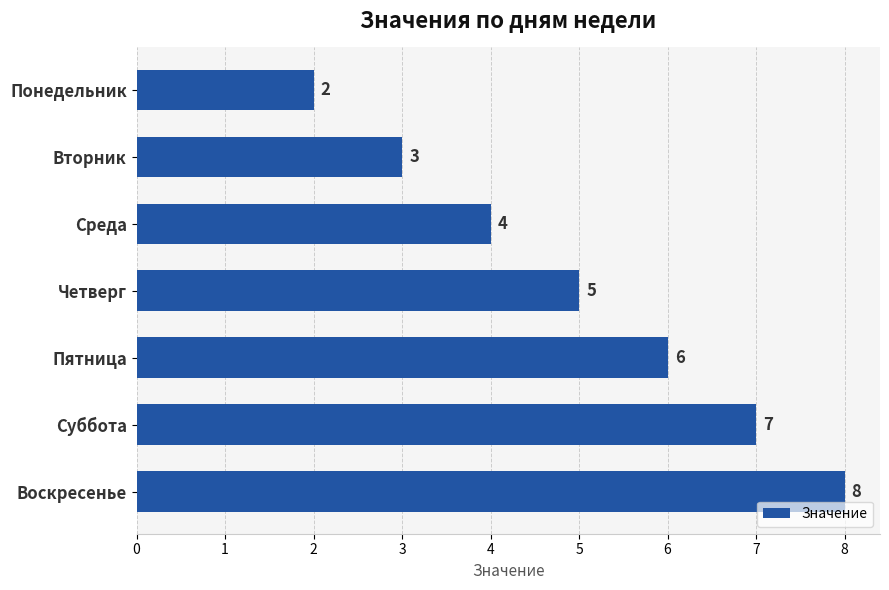

Rank the categories by value from highest to lowest.

Воскресенье, Суббота, Пятница, Четверг, Среда, Вторник, Понедельник